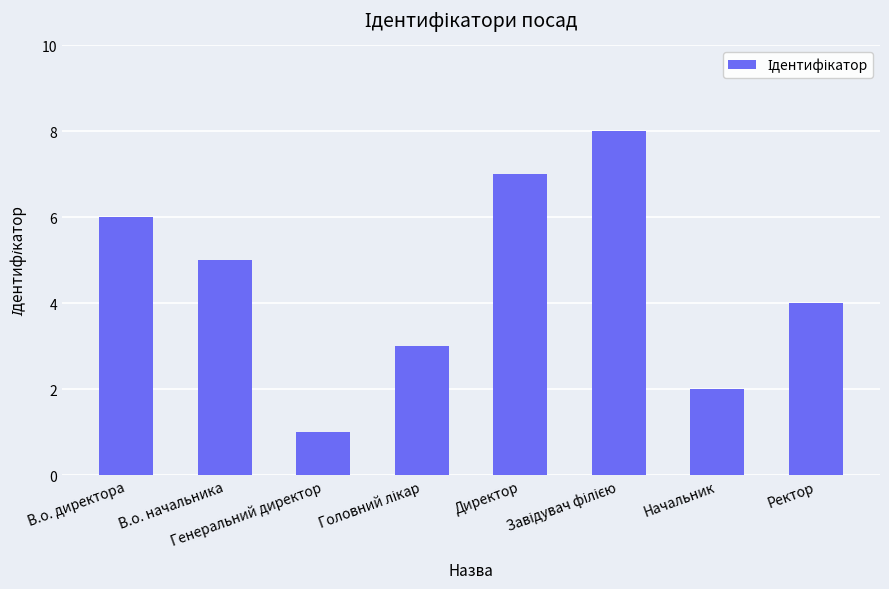

What is the maximum value shown in the chart?

8